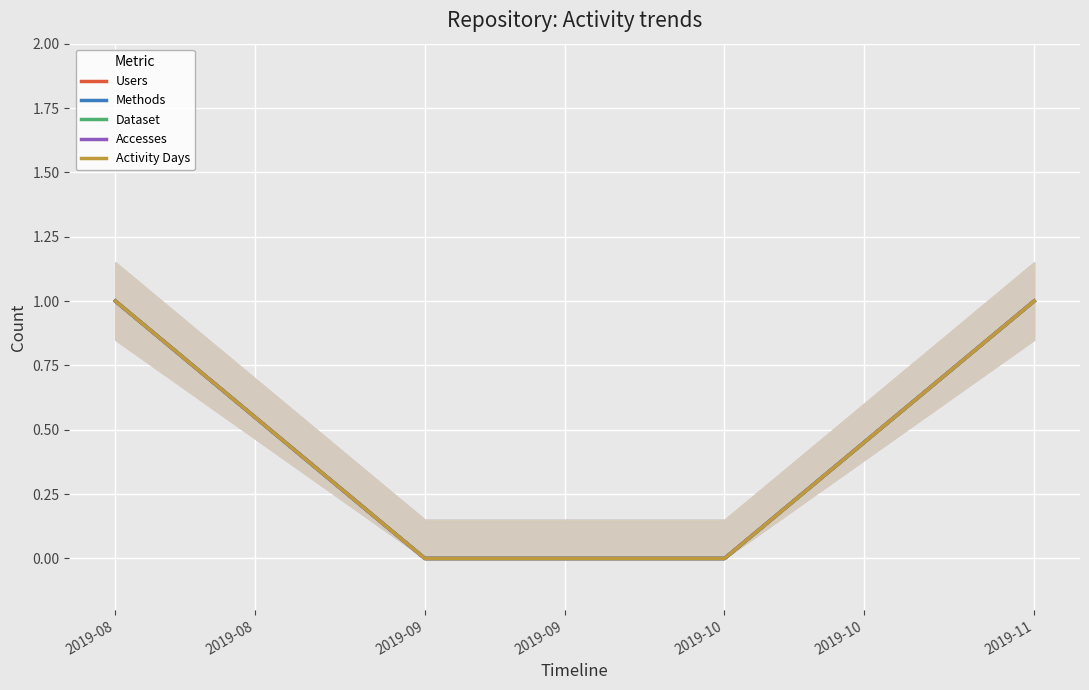

How many data points does each series have?

4